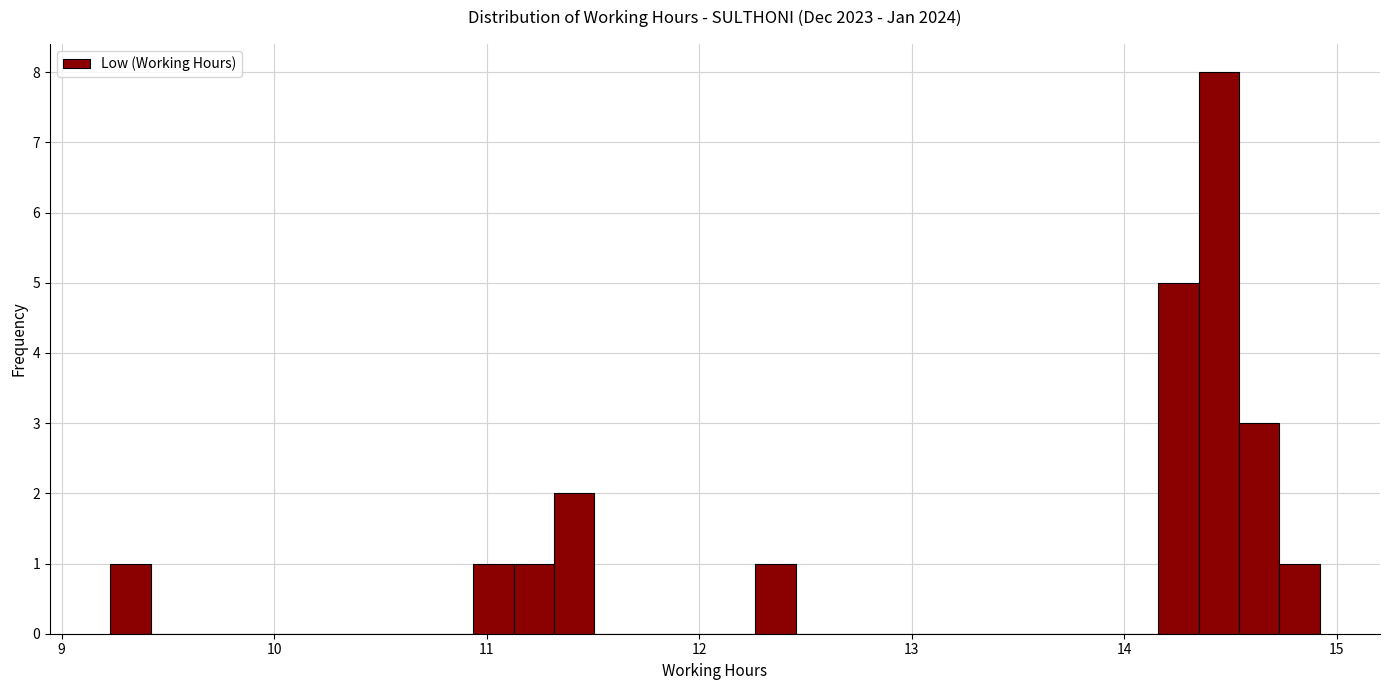

Around what value on the x-axis is the tallest bar? Give the approximate position of its centre, as read against the axis.

14.4